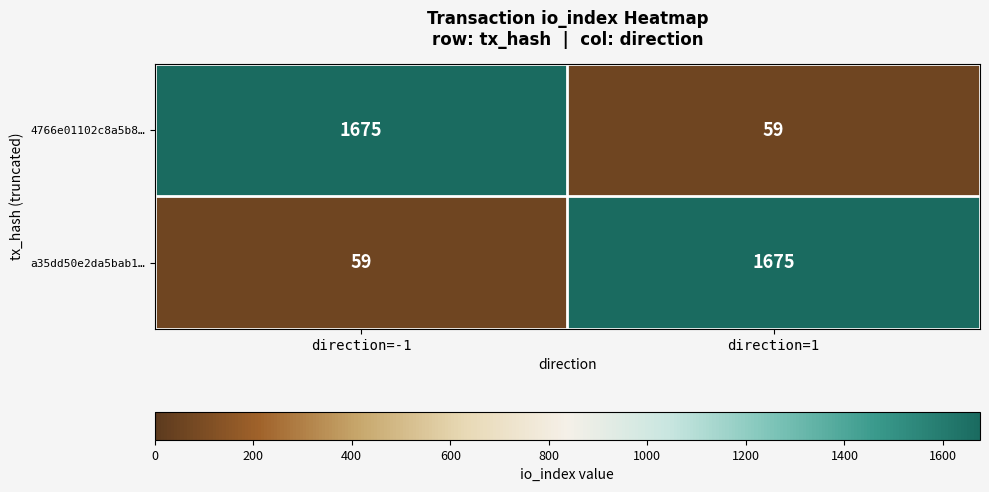

The a35dd50e2da5bab1… series shows 59 at direction=-1. True or false?

True